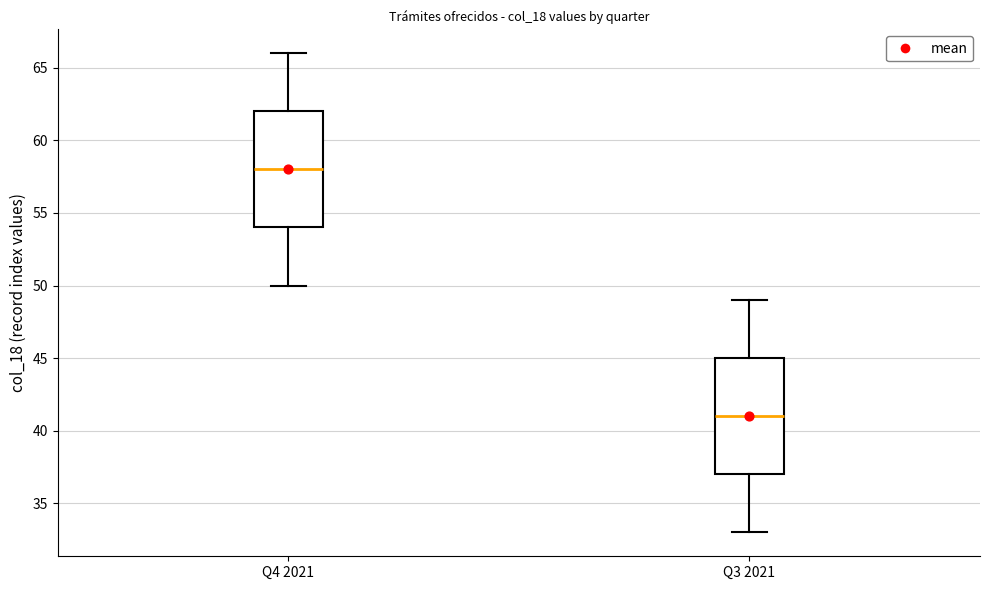

Where does the upper whisker of the box for Q4 2021 end on the y-axis? The values are not printed on the chart, so give them approximately, as read against the axis.

66